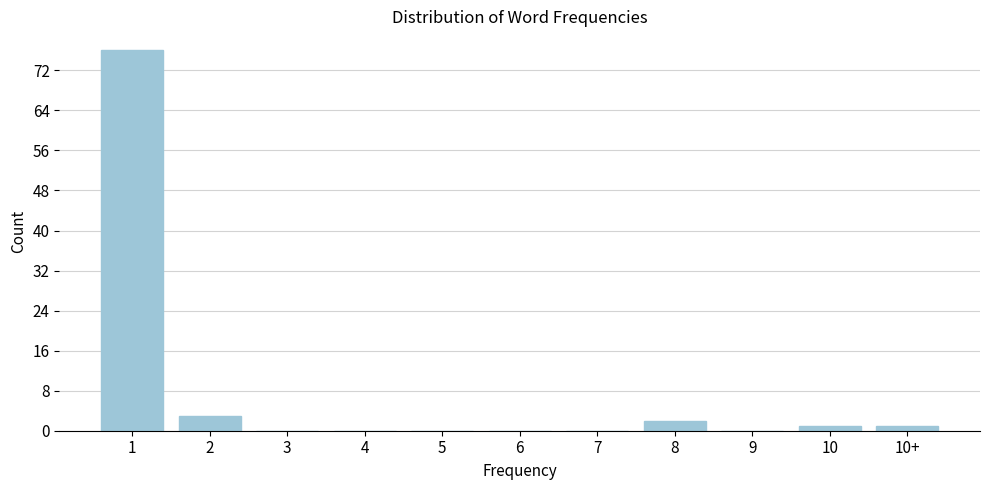

Reading left to right, what are all the values shown in this chart?

1=76	2=3	3=0	4=0	5=0	6=0	7=0	8=2	9=0	10=1	10+=1